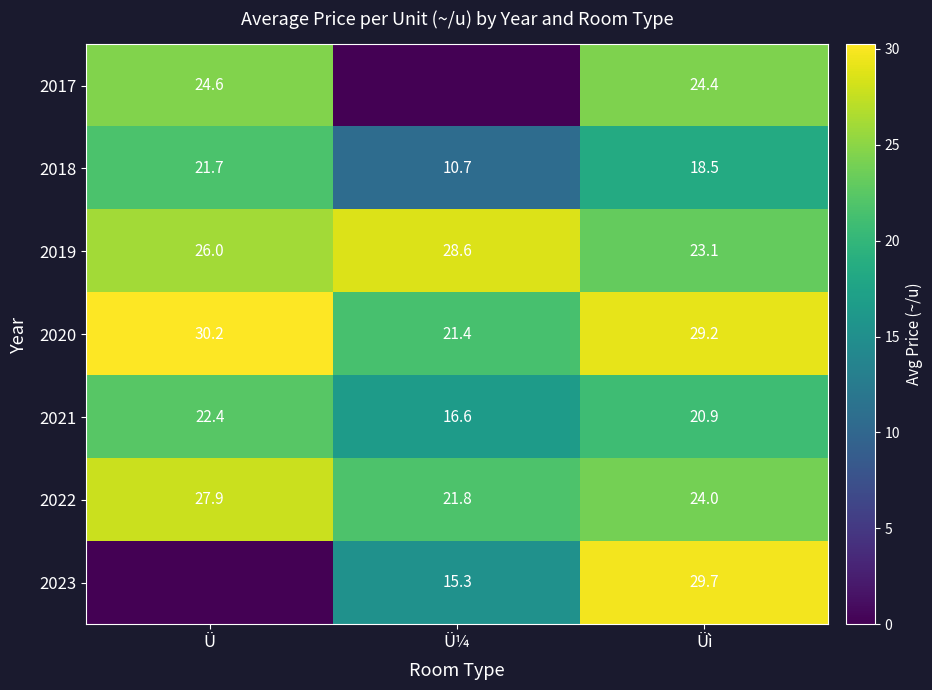

Is it true that 2020 equals 29.2 at Üì?

True